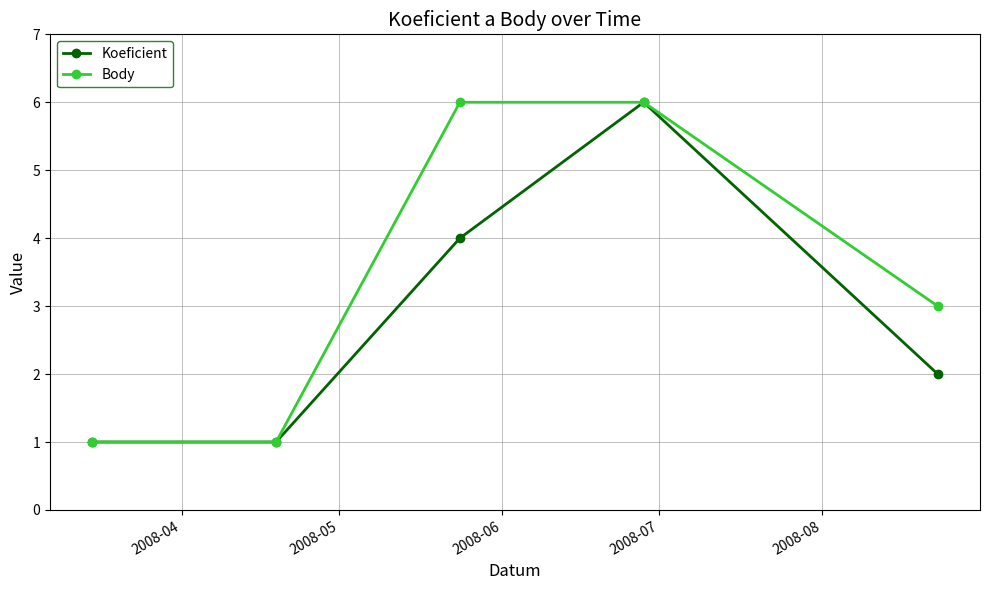

Which series has the largest total across all categories?

Body